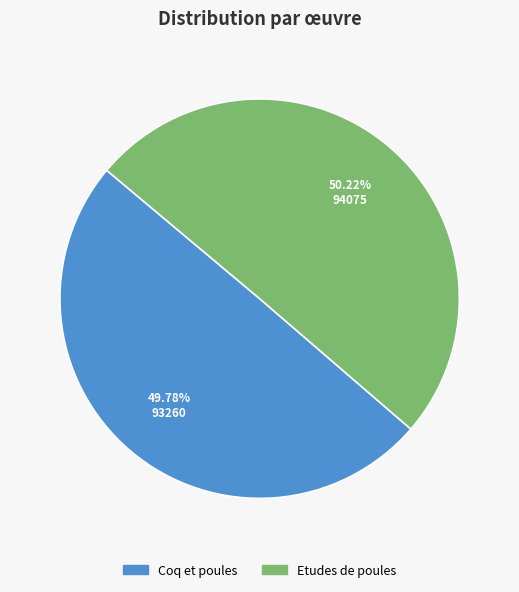

How many segments does this pie chart have?

2